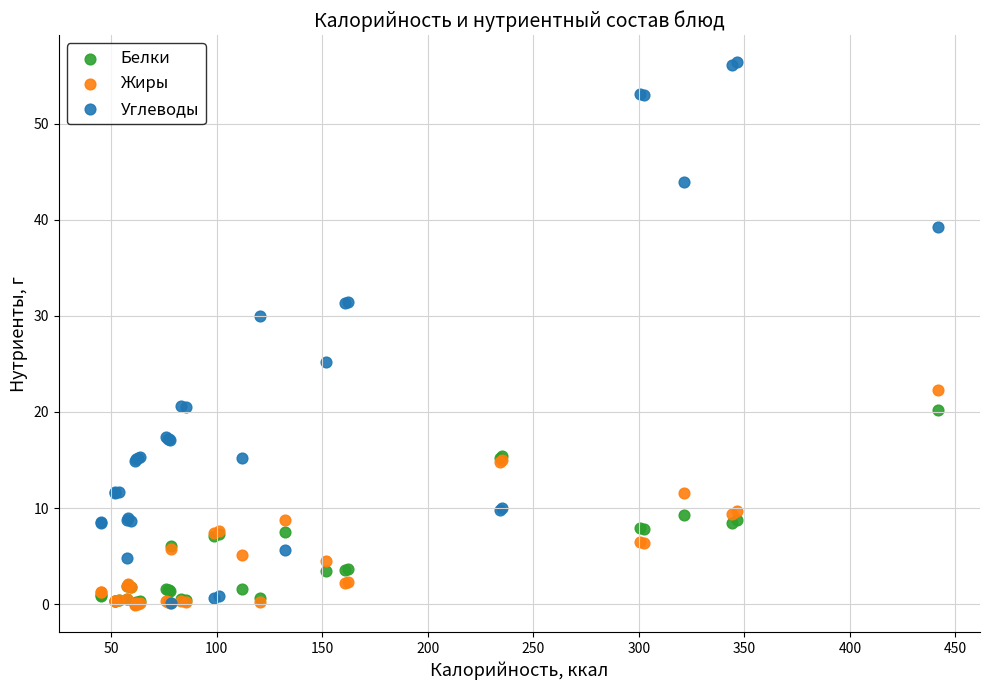

In the Углеводы series, what Y value is closest to 28?

29.9